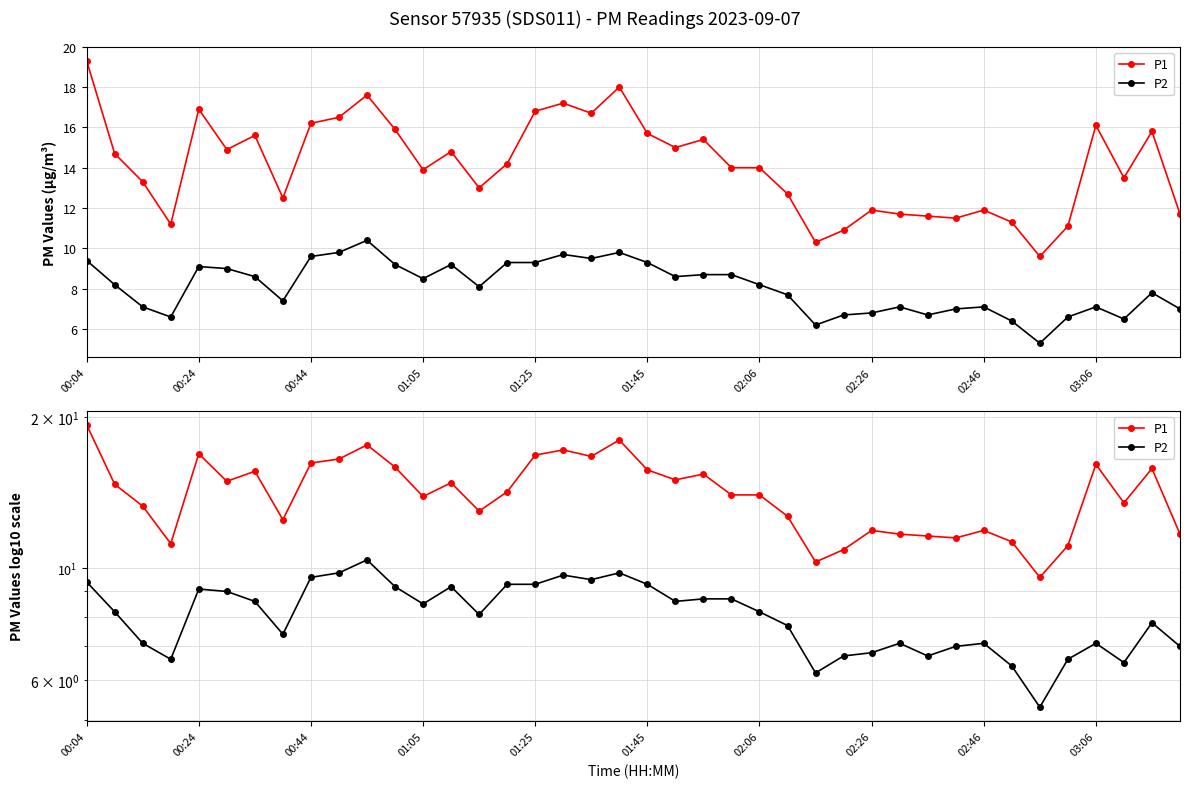

How many categories are shown in the chart?

40